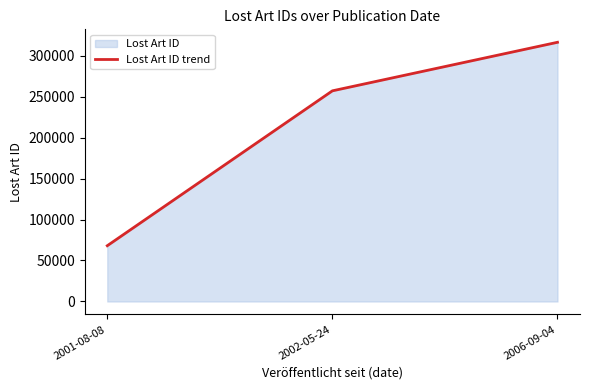

Does the chart display data point markers on the line(s)?

No